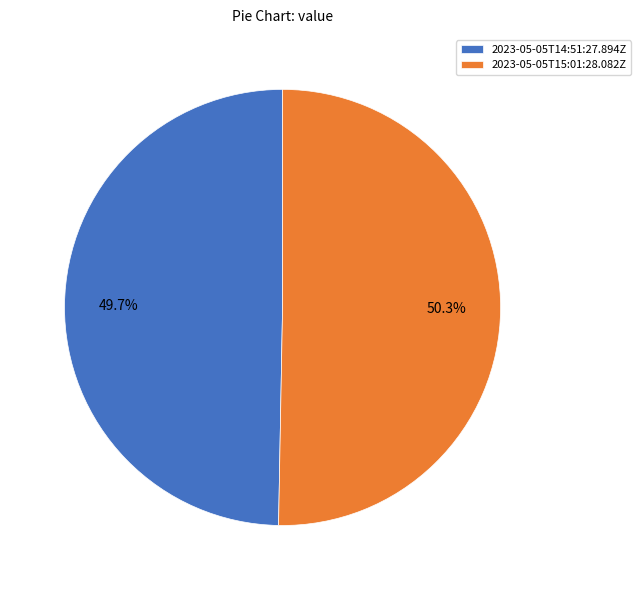

What percentage is the 2023-05-05T15:01:28.082Z slice, to the nearest percent?

50%